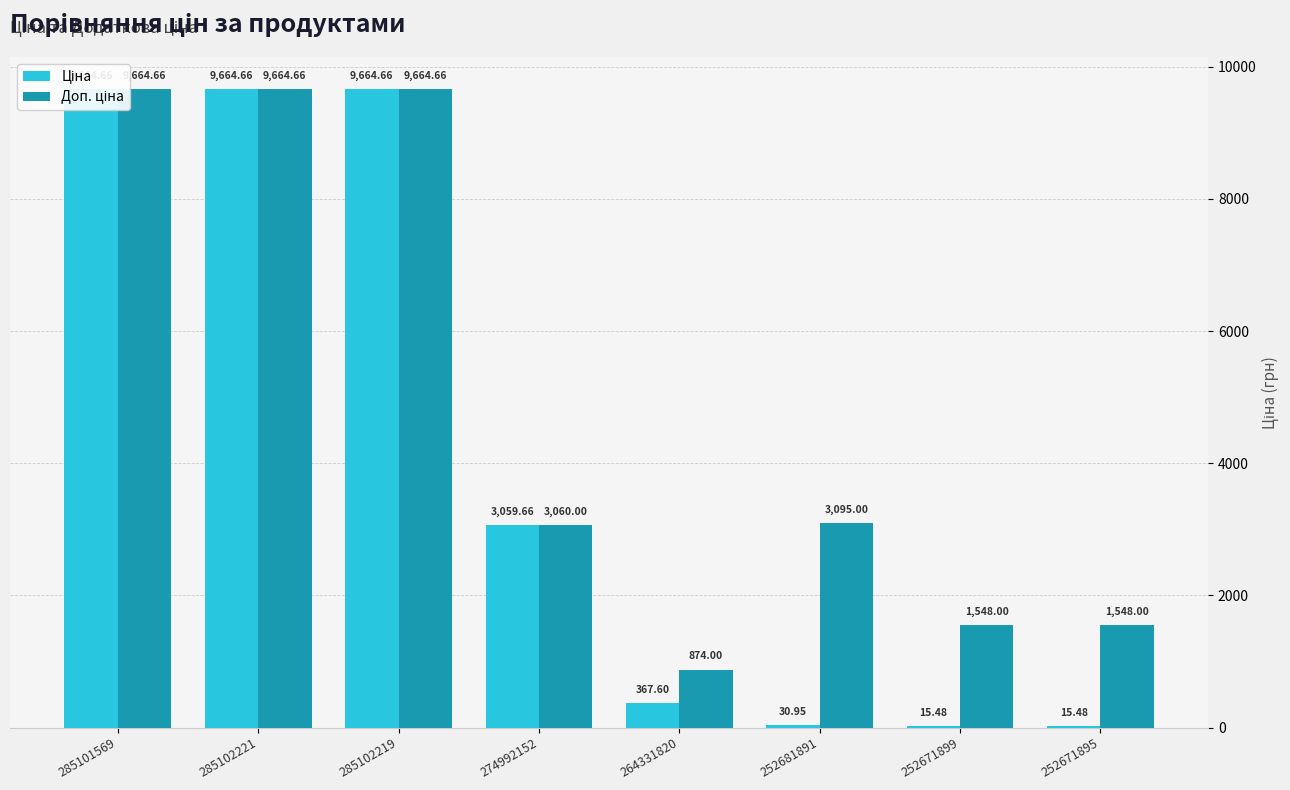

What is the label of the 6th bar from the left?

252681891